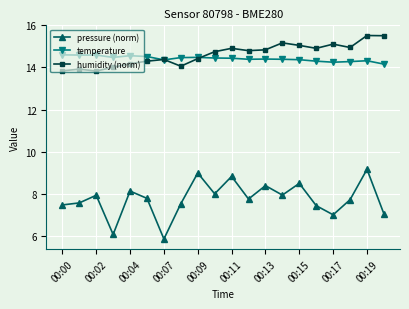

What is the maximum value shown in the chart?

15.5